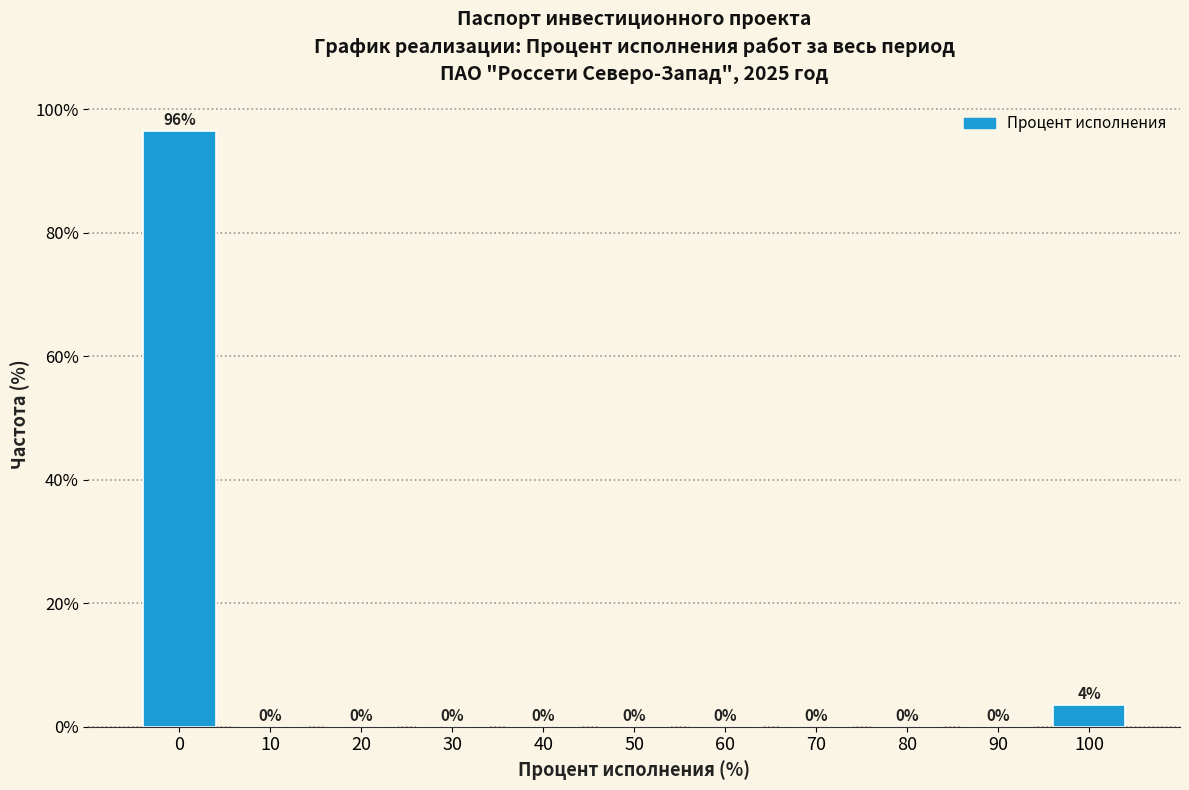

Where is the data nearest to the value 48?

100